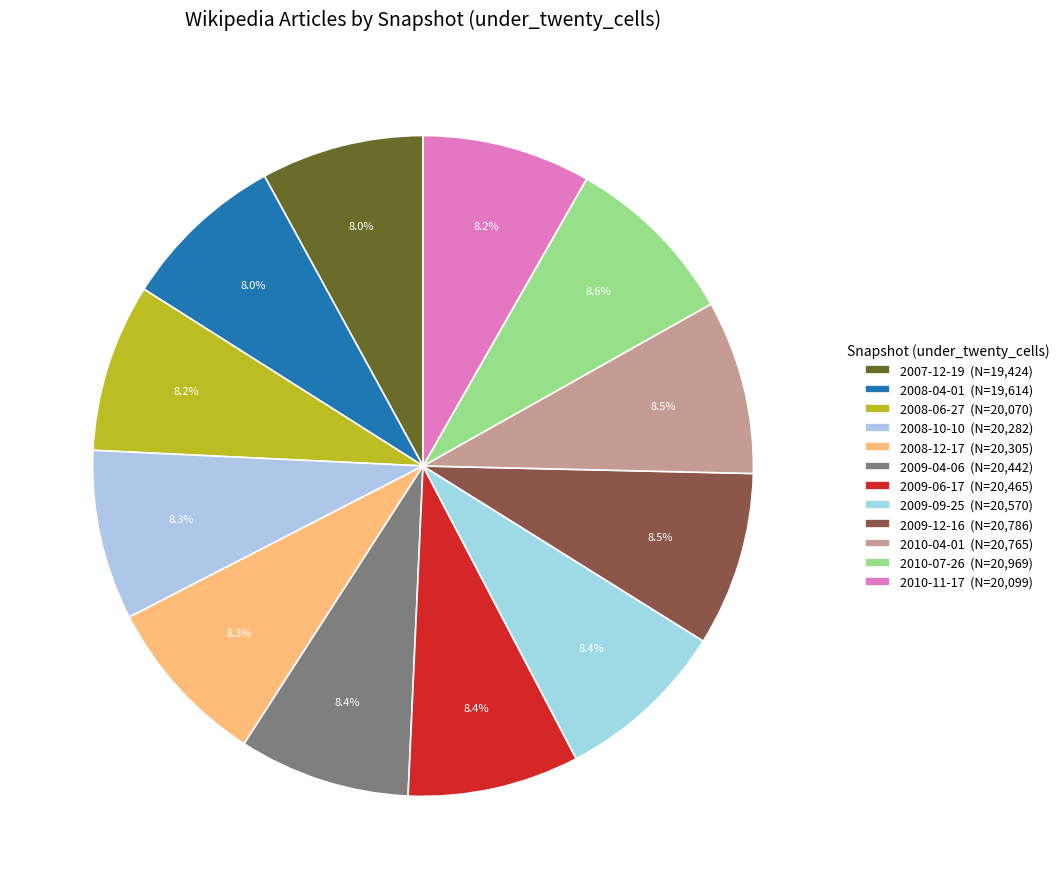

How many slices are in this pie chart?

12